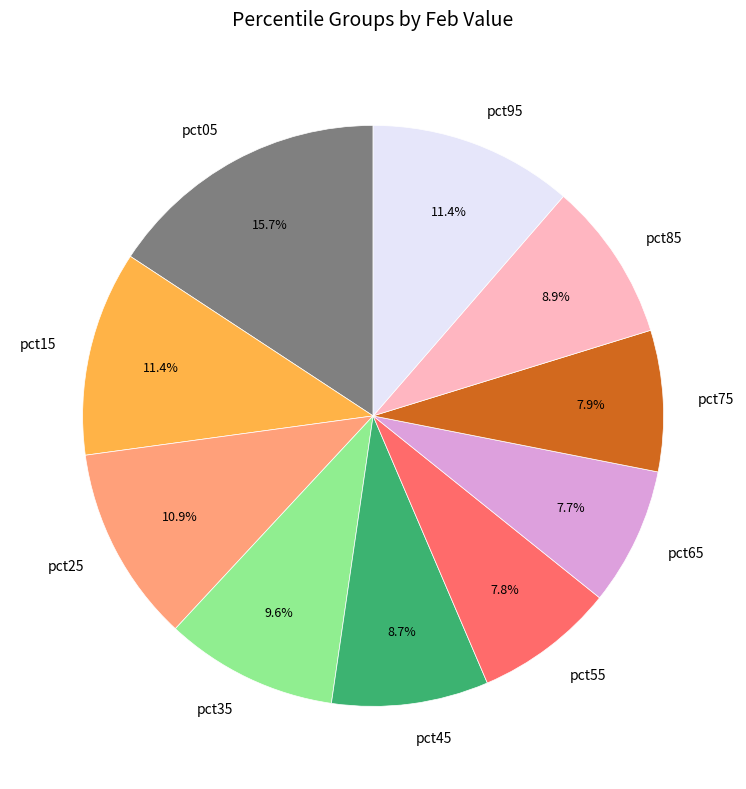

Is the sum of pct15 and pct85 greater than half?

No